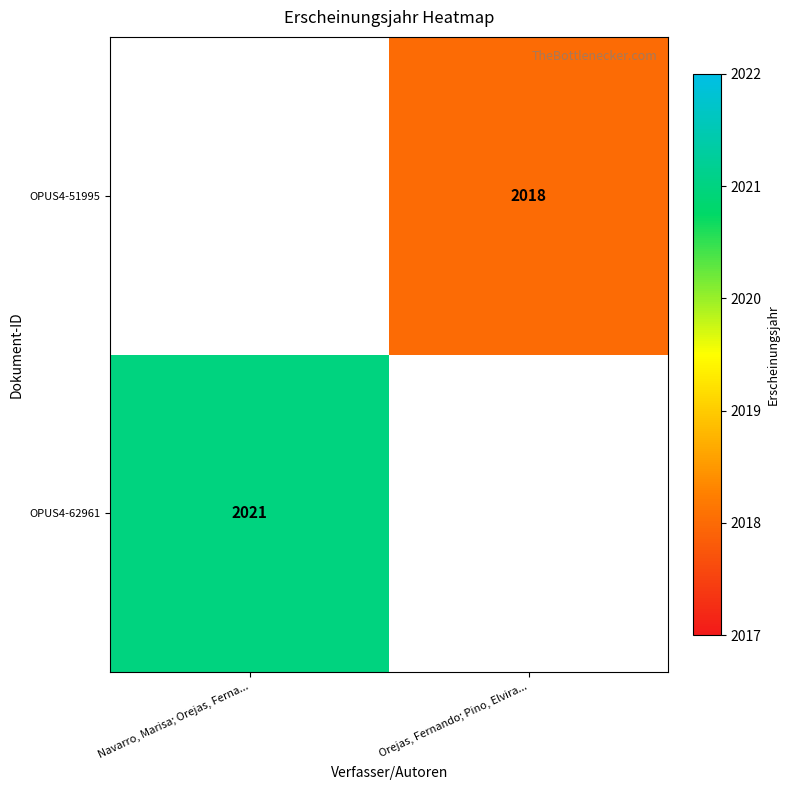

The value of OPUS4-62961 at Navarro, Marisa; Orejas, Ferna... is 2021. True or false?

True